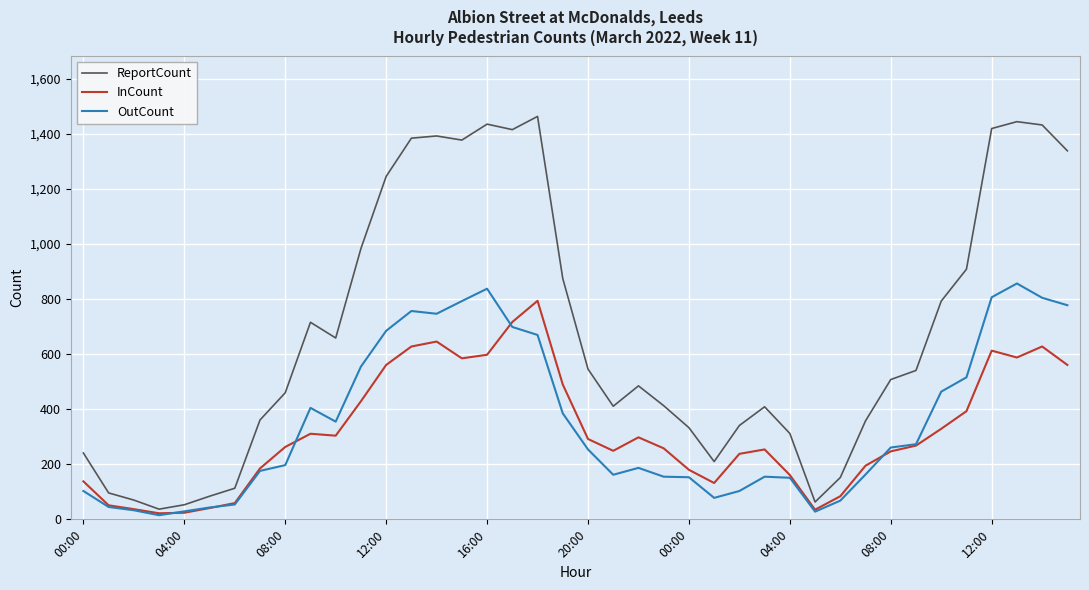

What is the highest value of the OutCount series?

857